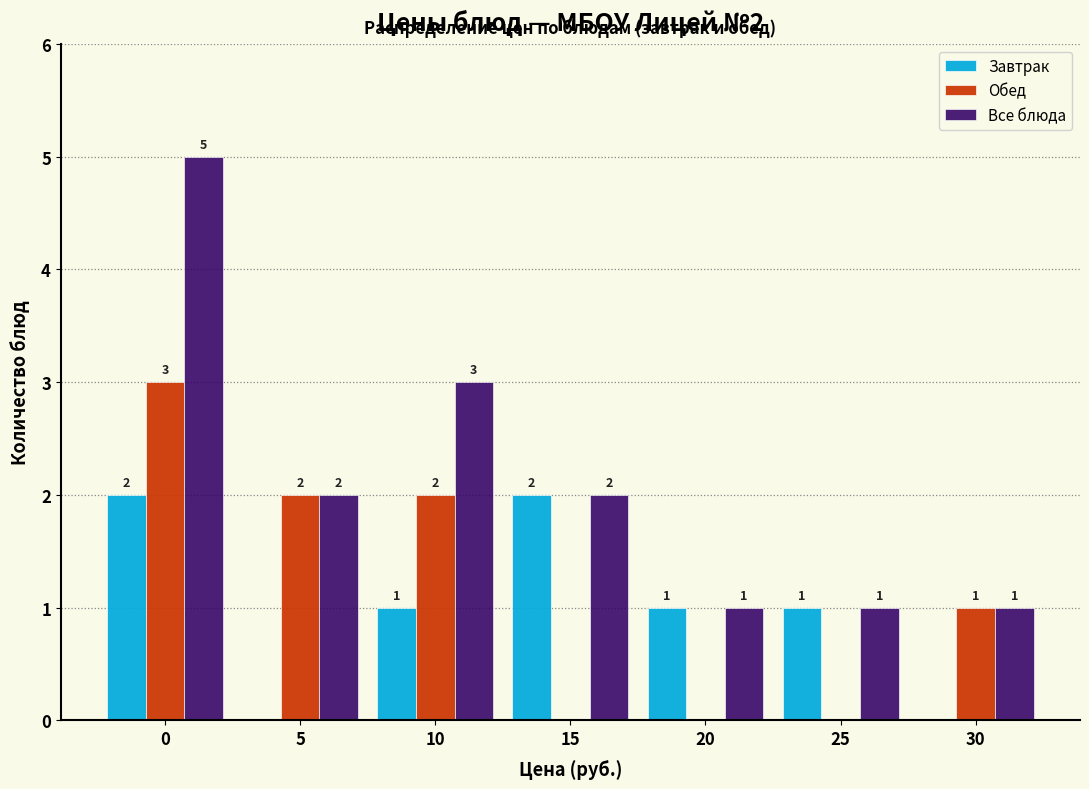

Reading left to right, transcribe all the data shown in this chart.

Завтрак: 0=2	5=0	10=1	15=2	20=1	25=1	30=0
Обед: 0=3	5=2	10=2	15=0	20=0	25=0	30=1
Все блюда: 0=5	5=2	10=3	15=2	20=1	25=1	30=1